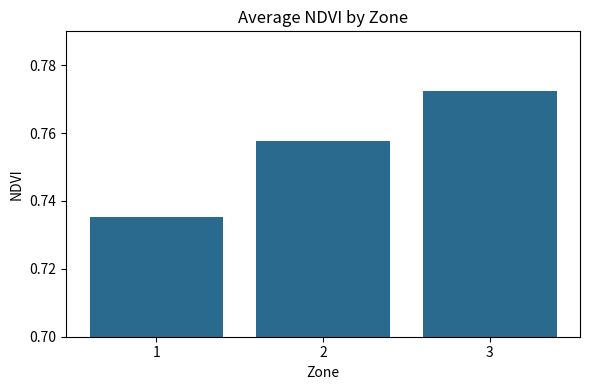

List the labels in order of value, smallest first.

1, 2, 3